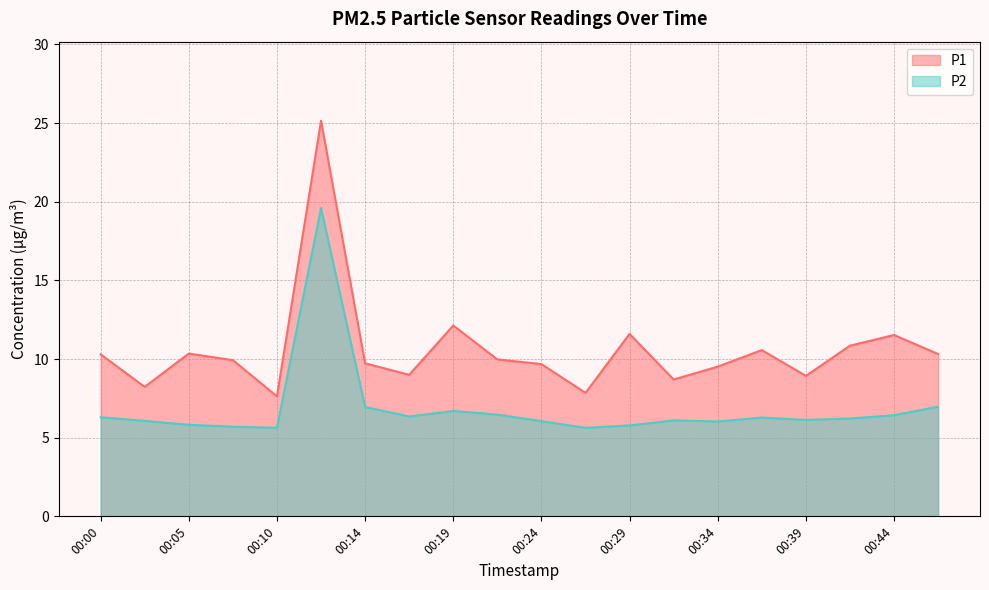

At which label is P1 closest to 16?

00:19